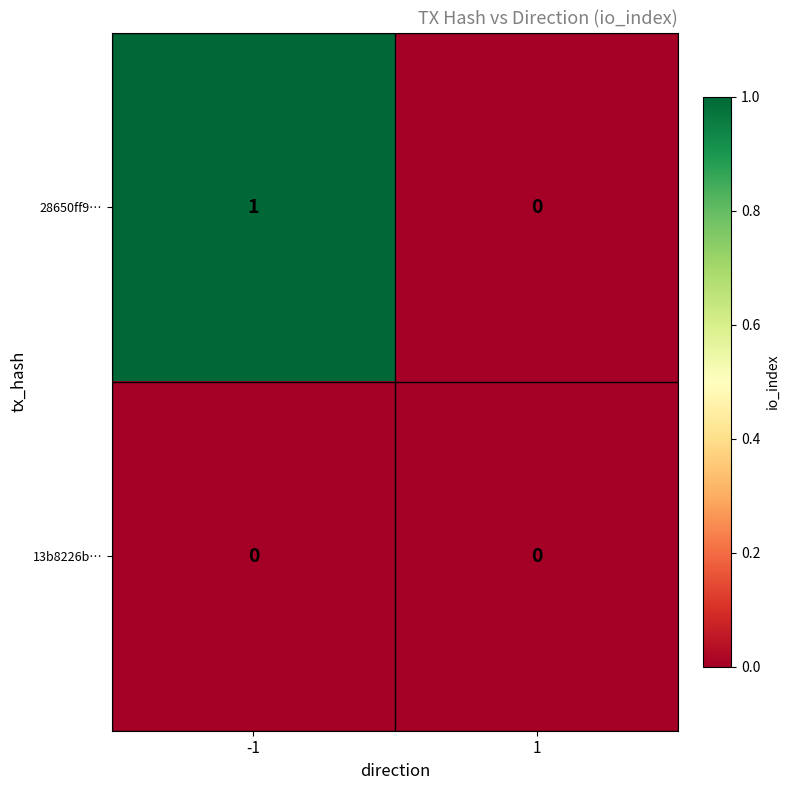

The value of 28650ff9… at 1 is 0. True or false?

True